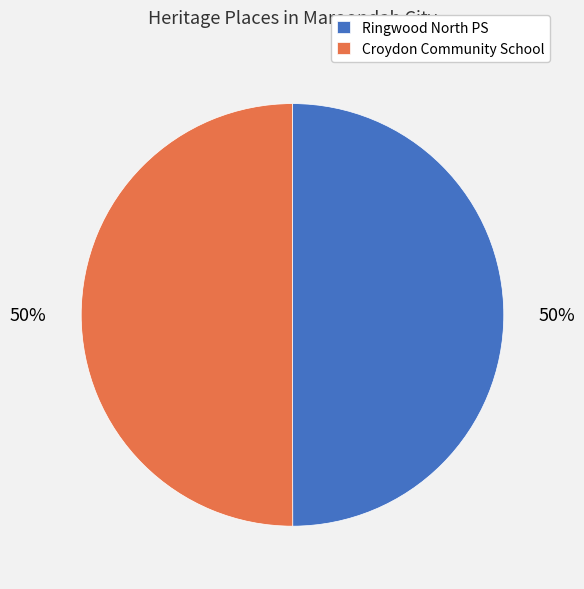

To the nearest percent, what is the combined percentage of Croydon Community School and Ringwood North PS?

100%